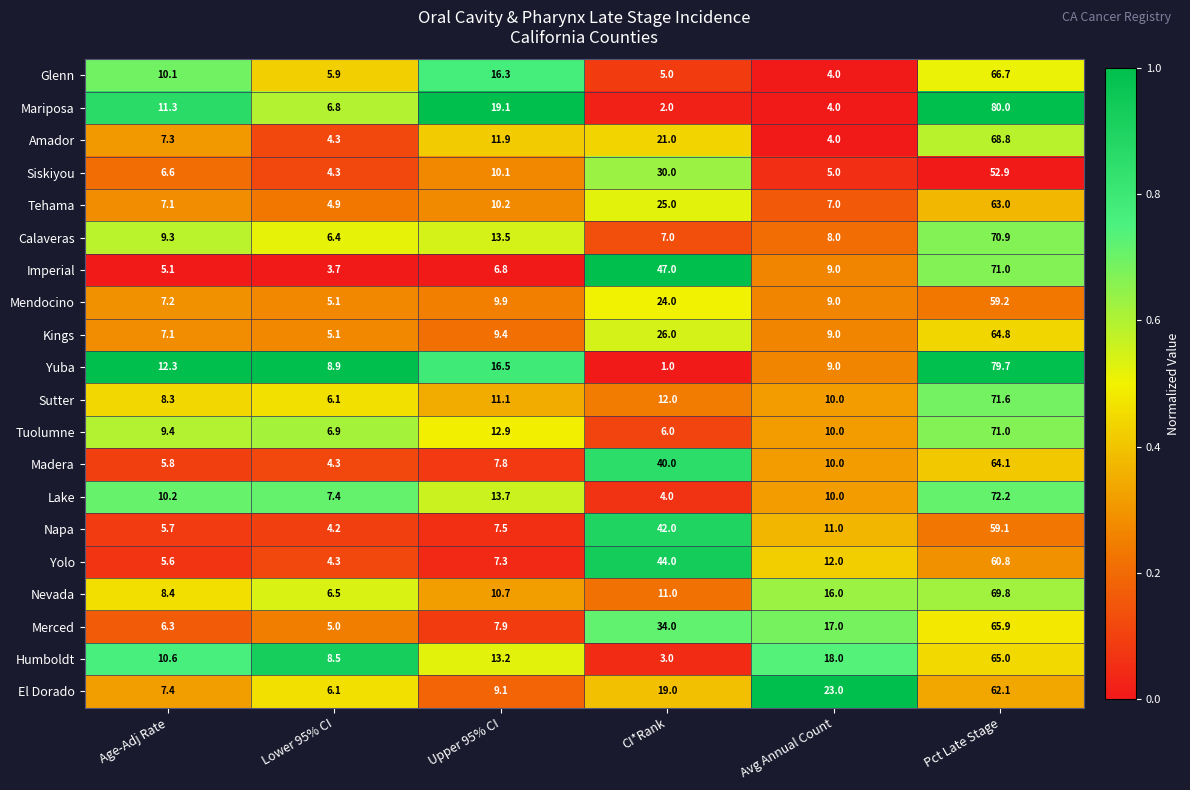

At which category is the sum across all series the highest?

Pct Late Stage